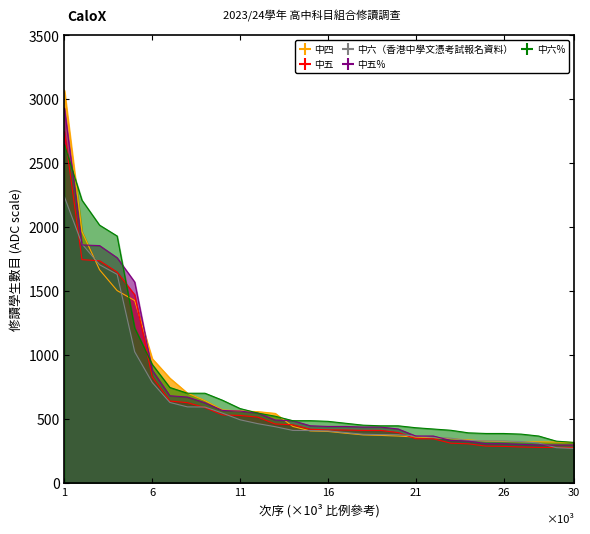

The 中四 series shows 320.0 at 28. True or false?

True